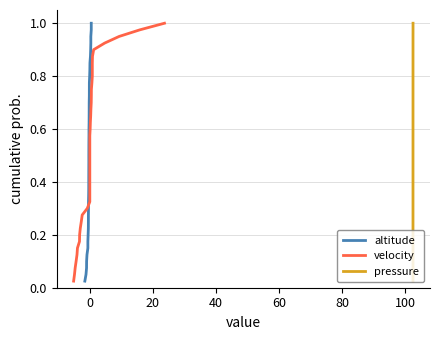

What are all the series names shown in the legend?

altitude, velocity, pressure